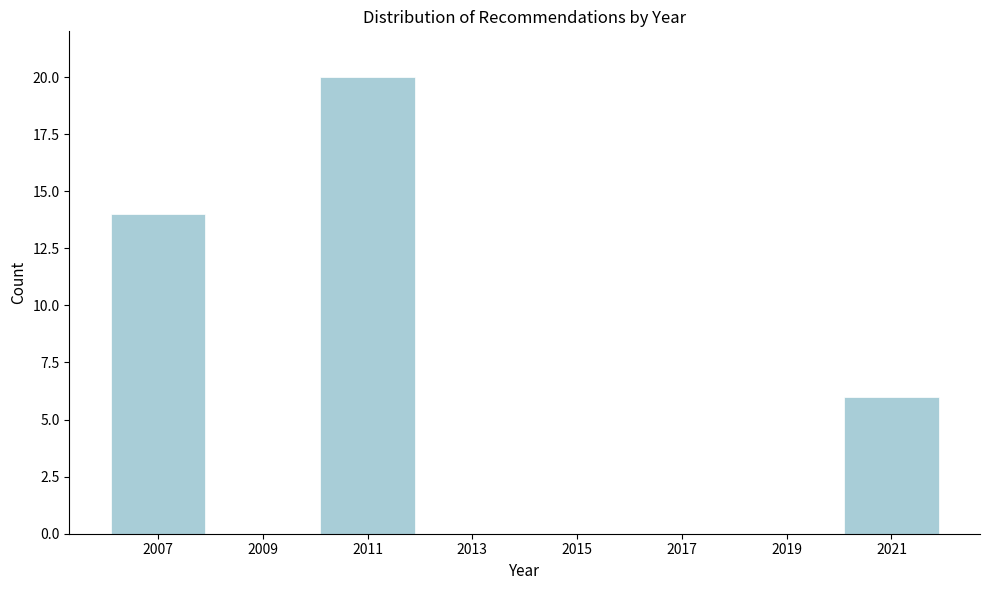

Reading left to right, transcribe all the data shown in this chart.

2007=14	2009=0	2011=20	2013=0	2015=0	2017=0	2019=0	2021=6